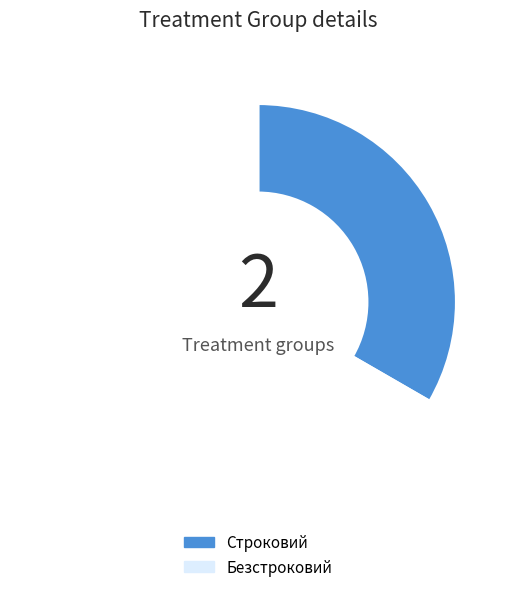

Which slice is the smallest?

Строковий